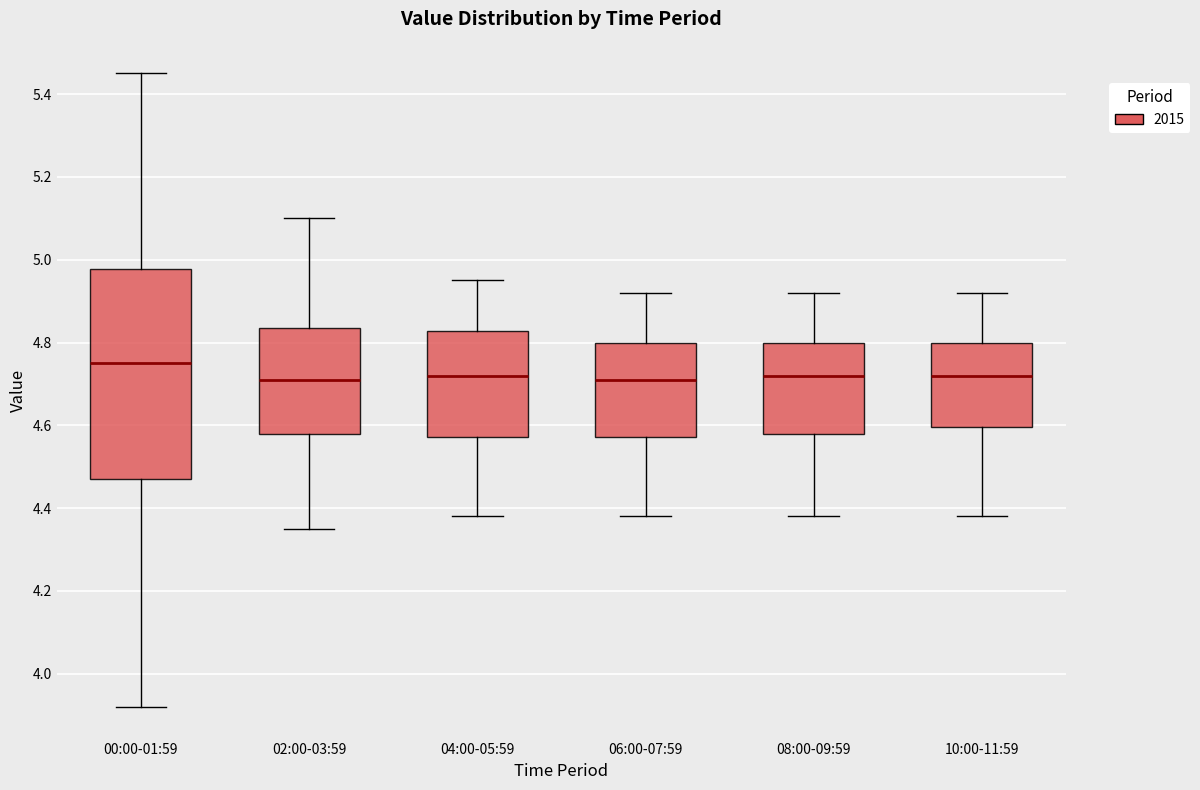

Reading left to right, read every box against the y-axis: the position of its median line, the range the box covers, and the ends of its whiskers. The values are not printed on the chart, so give them approximately, as read against the axis.

00:00-01:59: median 4.76, box 4.48 to 4.98, whiskers 3.92 to 5.46
02:00-03:59: median 4.72, box 4.58 to 4.84, whiskers 4.36 to 5.10
04:00-05:59: median 4.72, box 4.58 to 4.82, whiskers 4.38 to 4.96
06:00-07:59: median 4.72, box 4.58 to 4.80, whiskers 4.38 to 4.92
08:00-09:59: median 4.72, box 4.58 to 4.80, whiskers 4.38 to 4.92
10:00-11:59: median 4.72, box 4.60 to 4.80, whiskers 4.38 to 4.92